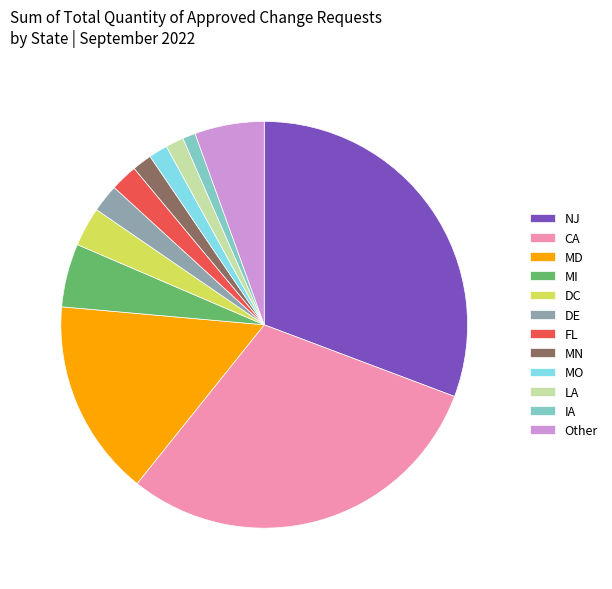

Is the sum of DE and MN greater than half?

No